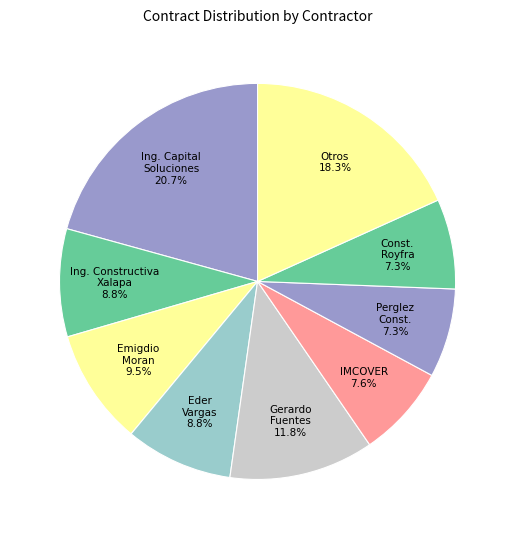

Is there a majority slice in this chart?

No